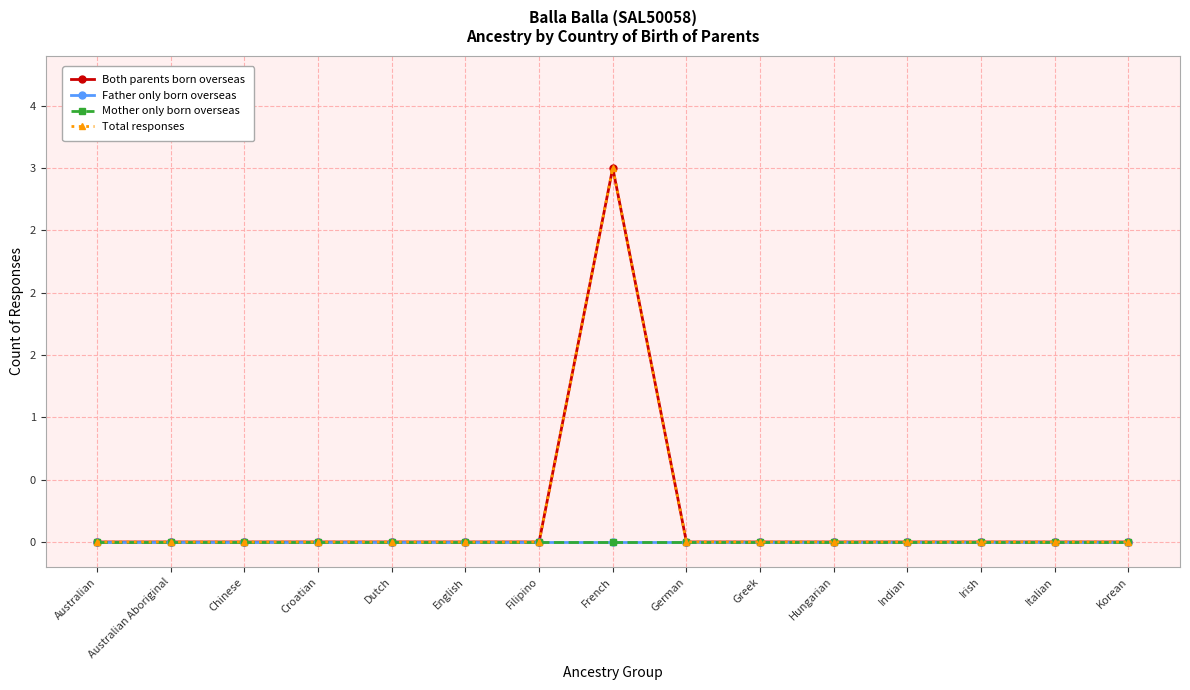

Reading left to right, transcribe all the data shown in this chart.

Both parents born overseas: Australian=0	Australian Aboriginal=0	Chinese=0	Croatian=0	Dutch=0	English=0	Filipino=0	French=3	German=0	Greek=0	Hungarian=0	Indian=0	Irish=0	Italian=0	Korean=0
Father only born overseas: Australian=0	Australian Aboriginal=0	Chinese=0	Croatian=0	Dutch=0	English=0	Filipino=0	French=0	German=0	Greek=0	Hungarian=0	Indian=0	Irish=0	Italian=0	Korean=0
Mother only born overseas: Australian=0	Australian Aboriginal=0	Chinese=0	Croatian=0	Dutch=0	English=0	Filipino=0	French=0	German=0	Greek=0	Hungarian=0	Indian=0	Irish=0	Italian=0	Korean=0
Total responses: Australian=0	Australian Aboriginal=0	Chinese=0	Croatian=0	Dutch=0	English=0	Filipino=0	French=3	German=0	Greek=0	Hungarian=0	Indian=0	Irish=0	Italian=0	Korean=0